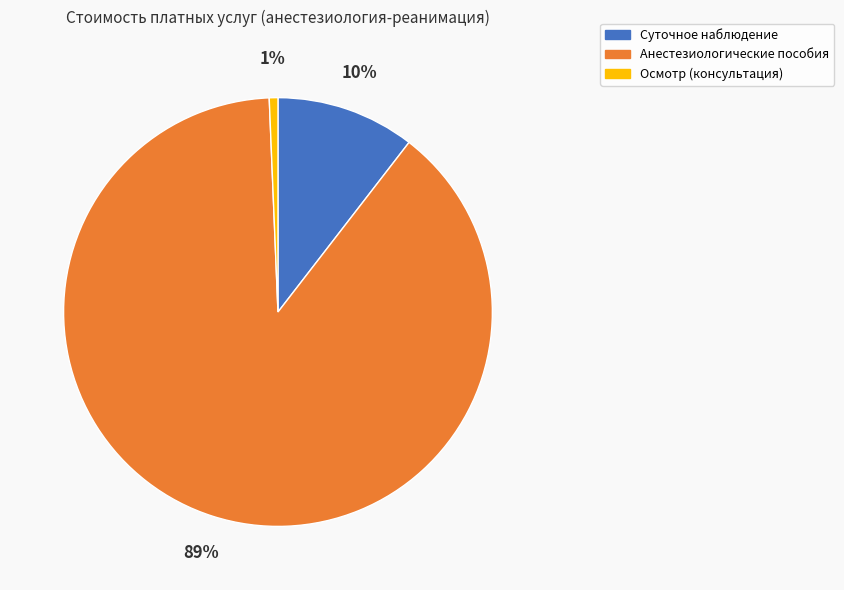

How many segments does this pie chart have?

3